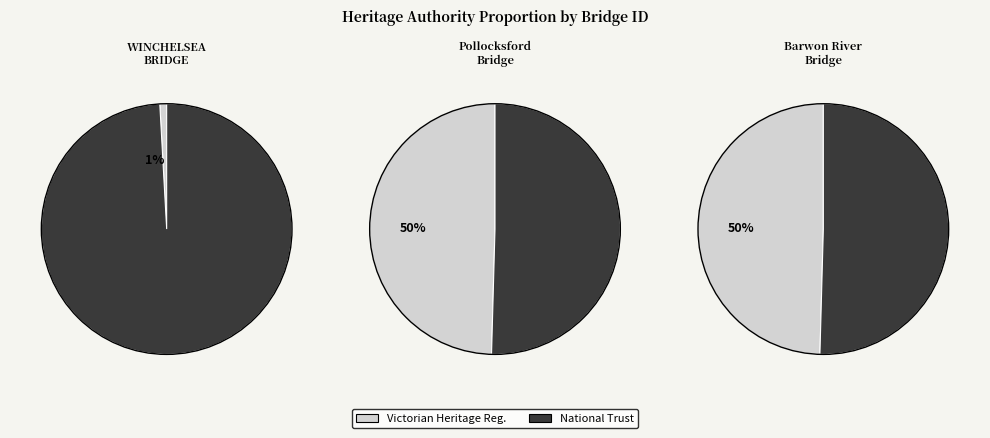

The Barwon River Bridge - Winchelsea slice represents 50% of the pie. True or false?

True